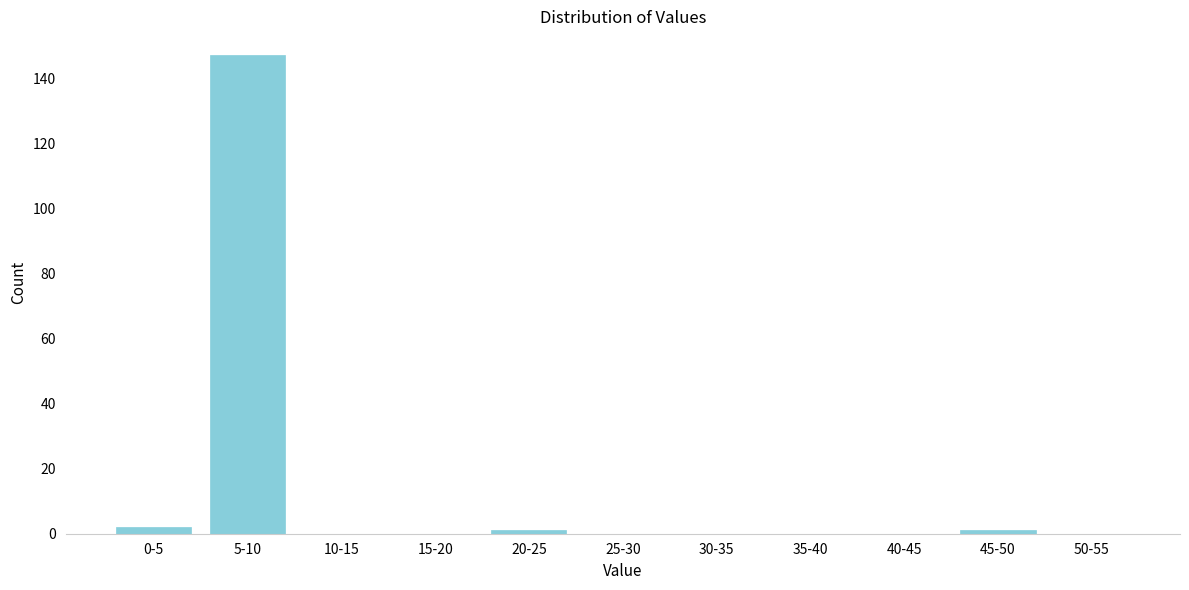

Reading left to right, list all the values displayed in this chart.

0-5=2	5-10=147	10-15=0	15-20=0	20-25=1	25-30=0	30-35=0	35-40=0	40-45=0	45-50=1	50-55=0